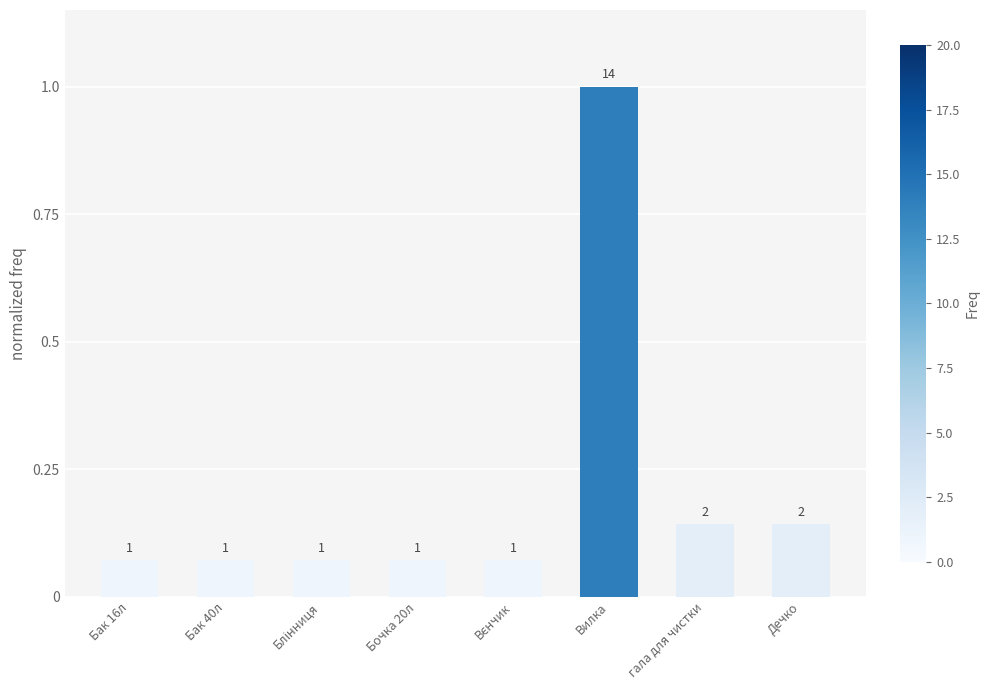

How many bars are there in total?

8